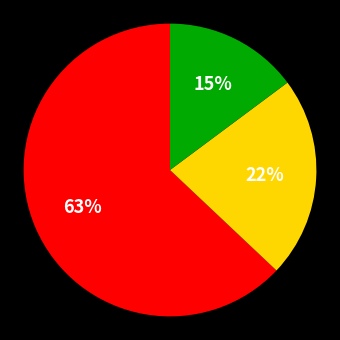

Is there any slice that represents more than half of the pie?

Yes